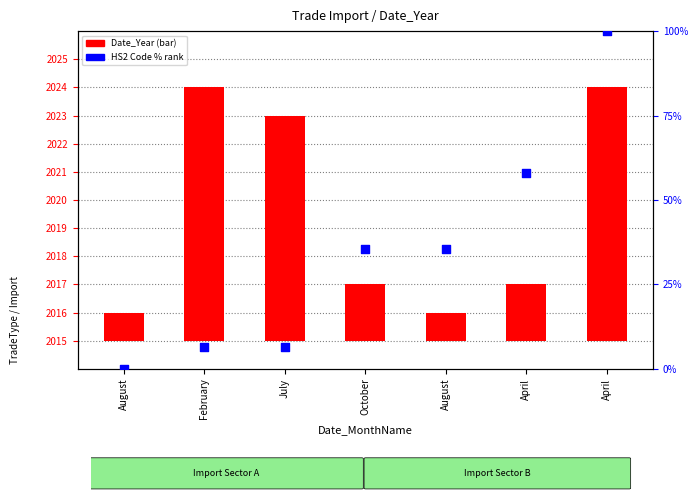

Is the value of Date_Year at August greater than the value of HS2 Code (normalized %) at August?

Yes